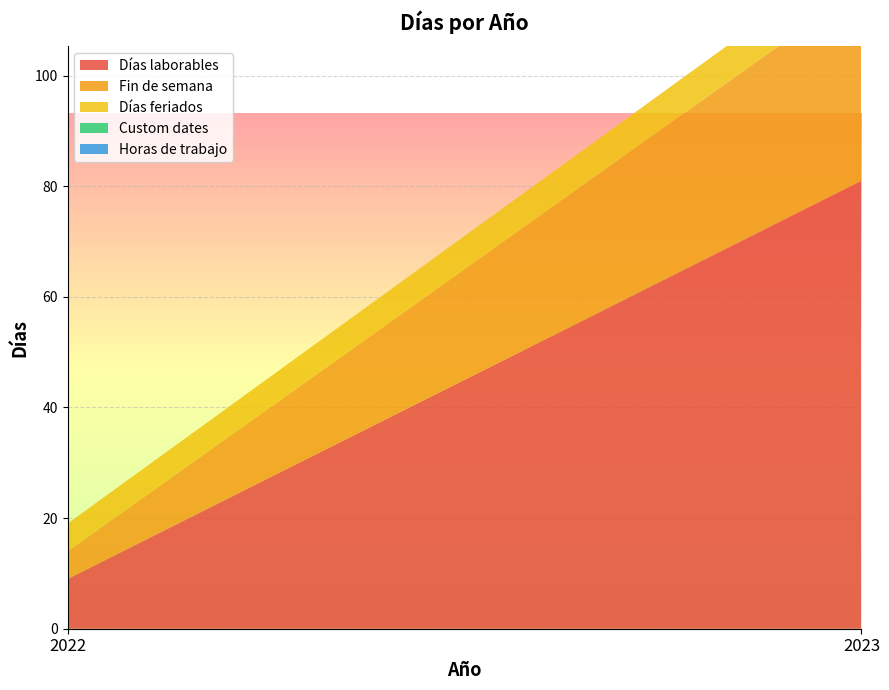

Reading left to right, what are all the values shown in this chart?

Días laborables: 9	81
Fin de semana: 5	35
Días feriados: 5	7
Custom dates: 0	0
Horas de trabajo: 0	0